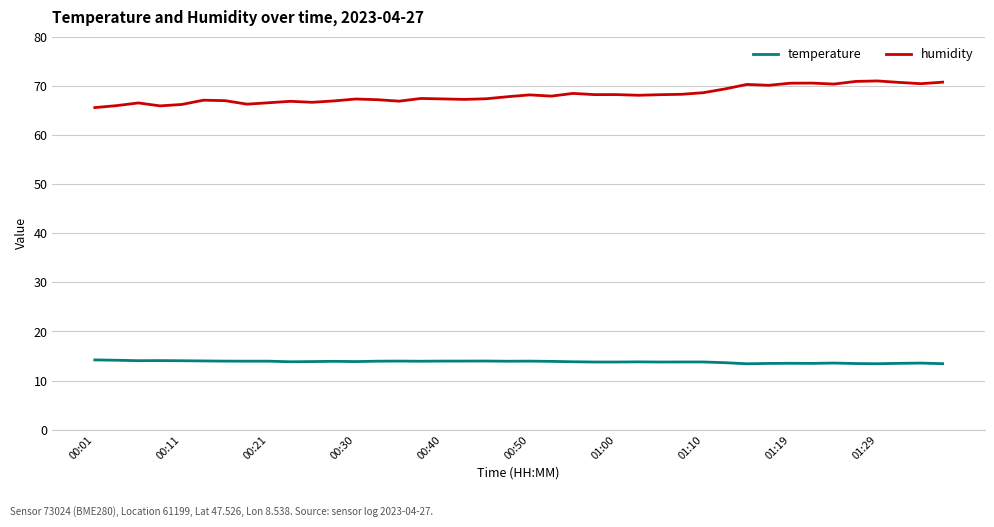

True or false: temperature and humidity cross at least once.

False